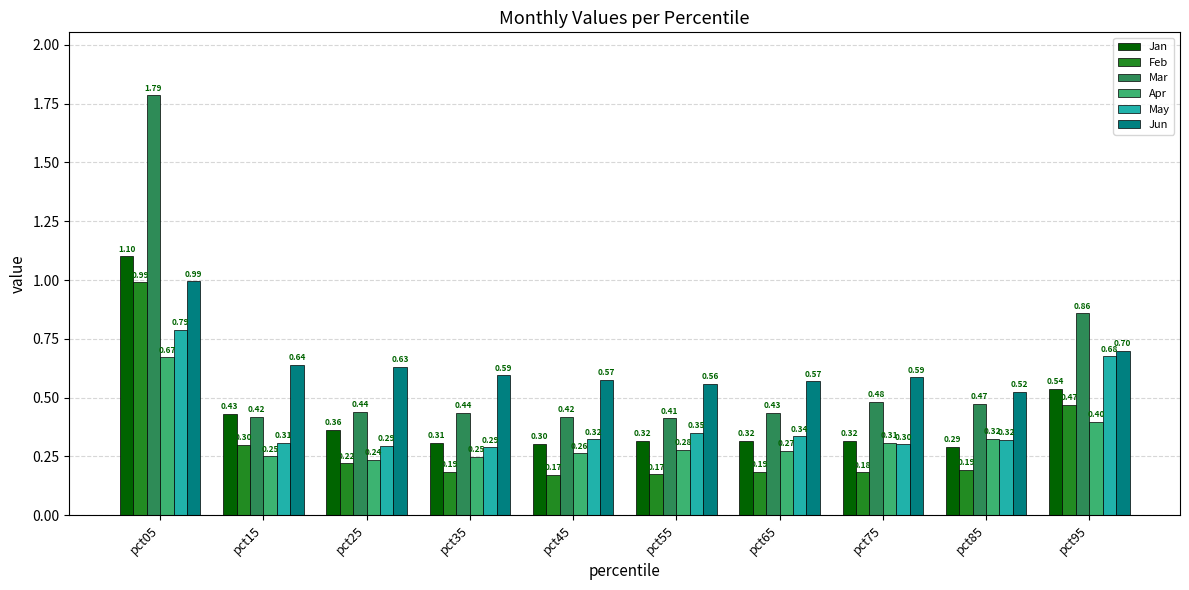

What is the difference between the second highest and second lowest values in the May series?

0.4